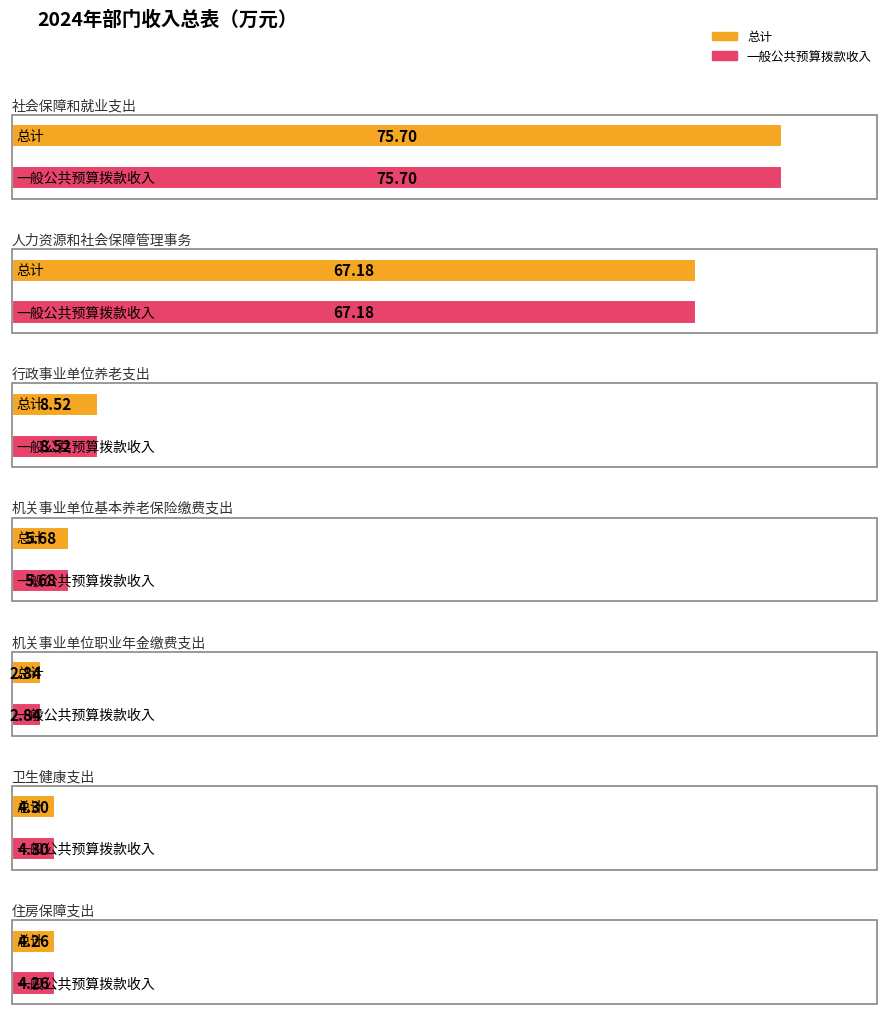

What is the value of the 总计 bar at the 3rd from the left?

8.5